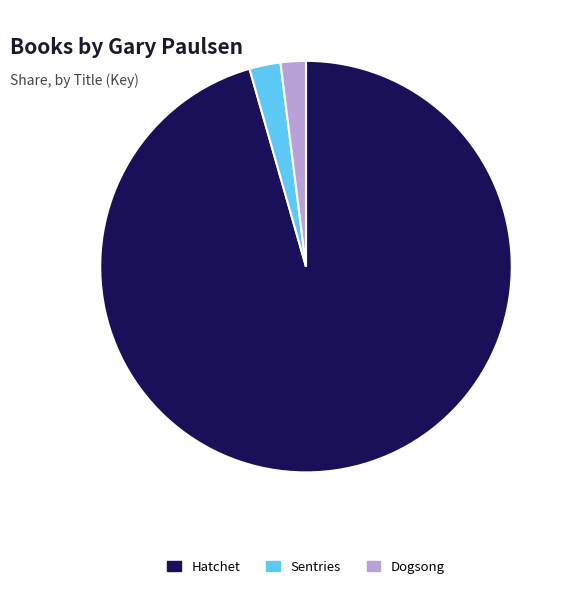

Approximately how many times larger is the value at Hatchet compared to Dogsong?

48.2